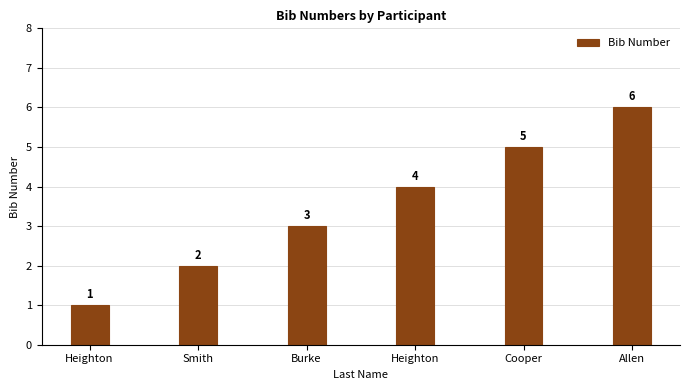

Between Burke and Smith, which is larger?

Burke